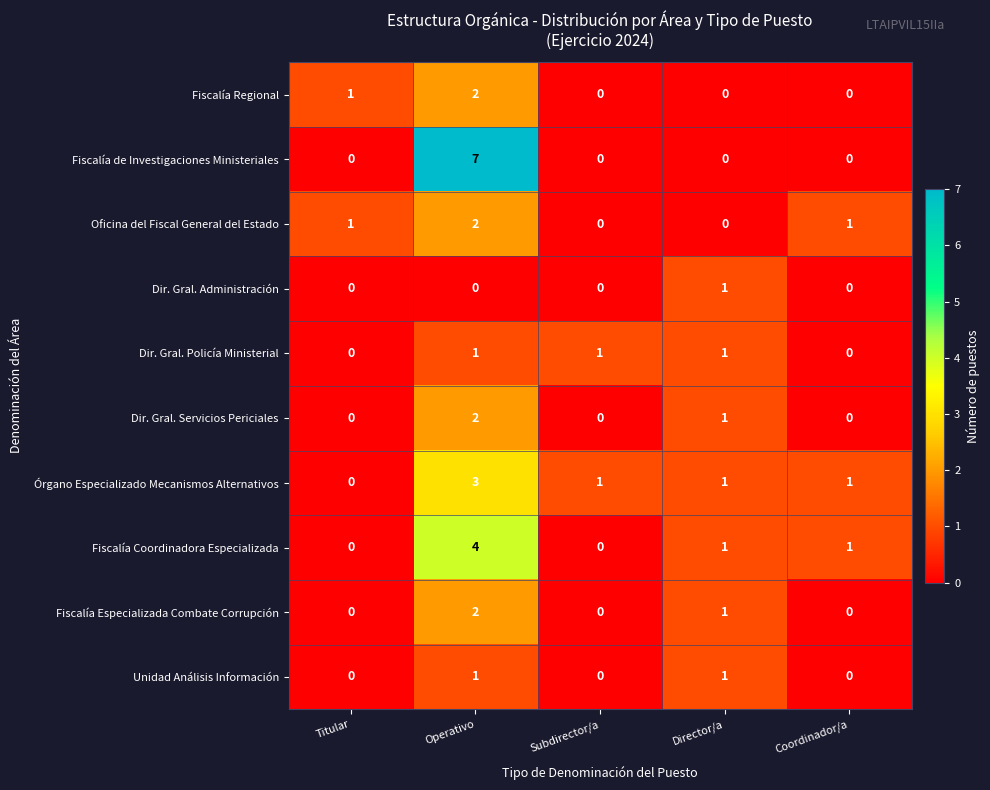

What is the maximum value shown in the chart?

7